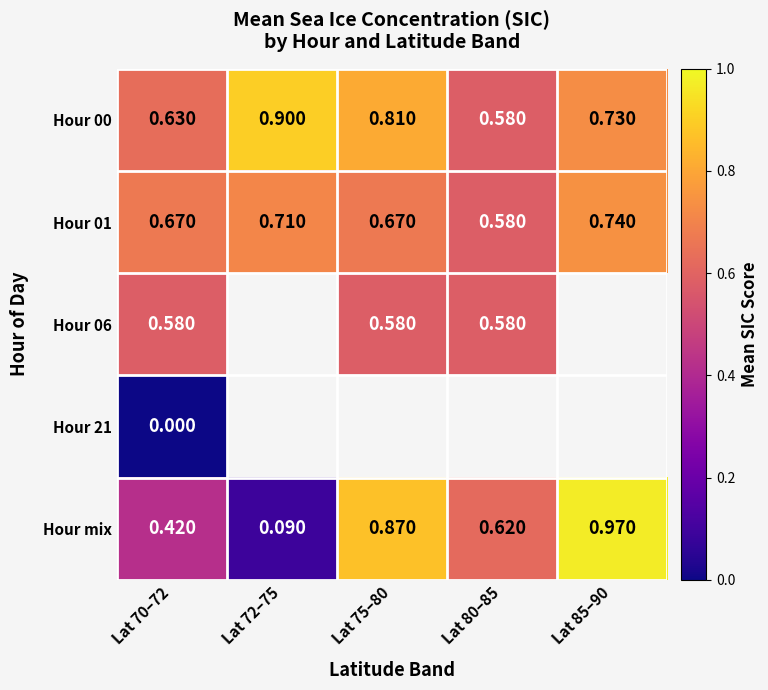

Between Lat 75–80 and Lat 85–90, which series saw the biggest shift?

Hour mix